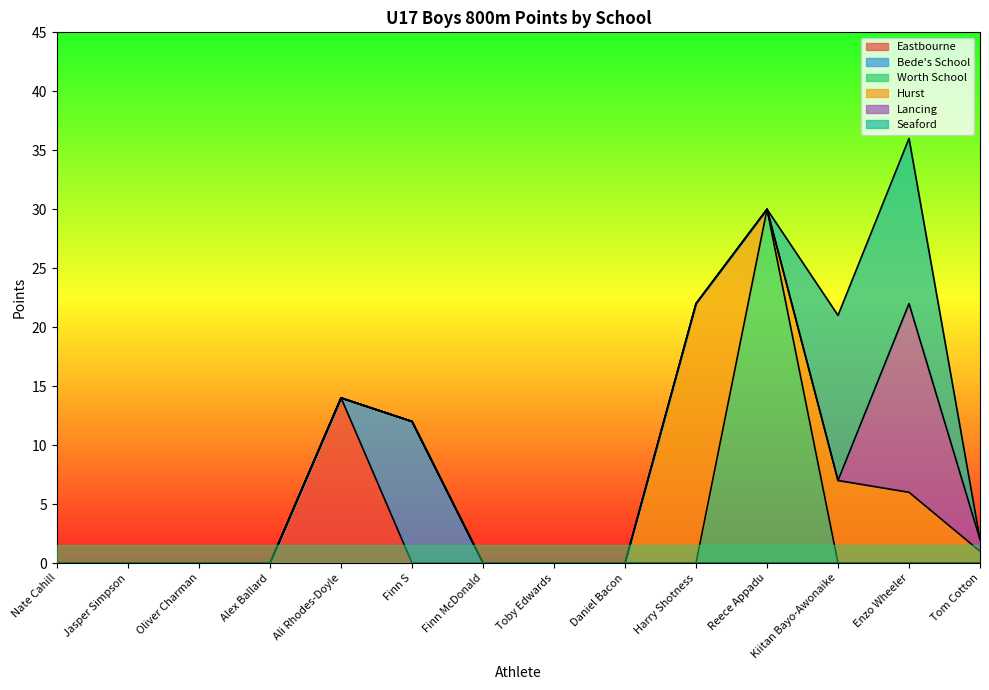

Reading left to right, what are all the values shown in this chart?

Eastbourne: Nate Cahill=0	Jasper Simpson=0	Oliver Charman=0	Alex Ballard=0	Ali Rhodes-Doyle=14	Finn S=0	Finn McDonald=0	Toby Edwards=0	Daniel Bacon=0	Harry Shotness=0	Reece Appadu=0	Kiitan Bayo-Awonaike=0	Enzo Wheeler=0	Tom Cotton=0
Bede's School: Nate Cahill=0	Jasper Simpson=0	Oliver Charman=0	Alex Ballard=0	Ali Rhodes-Doyle=0	Finn S=12	Finn McDonald=0	Toby Edwards=0	Daniel Bacon=0	Harry Shotness=0	Reece Appadu=0	Kiitan Bayo-Awonaike=0	Enzo Wheeler=0	Tom Cotton=0
Worth School: Nate Cahill=0	Jasper Simpson=0	Oliver Charman=0	Alex Ballard=0	Ali Rhodes-Doyle=0	Finn S=0	Finn McDonald=0	Toby Edwards=0	Daniel Bacon=0	Harry Shotness=0	Reece Appadu=30	Kiitan Bayo-Awonaike=0	Enzo Wheeler=0	Tom Cotton=0
Hurst: Nate Cahill=0	Jasper Simpson=0	Oliver Charman=0	Alex Ballard=0	Ali Rhodes-Doyle=0	Finn S=0	Finn McDonald=0	Toby Edwards=0	Daniel Bacon=0	Harry Shotness=22	Reece Appadu=0	Kiitan Bayo-Awonaike=7	Enzo Wheeler=6	Tom Cotton=1
Lancing: Nate Cahill=0	Jasper Simpson=0	Oliver Charman=0	Alex Ballard=0	Ali Rhodes-Doyle=0	Finn S=0	Finn McDonald=0	Toby Edwards=0	Daniel Bacon=0	Harry Shotness=0	Reece Appadu=0	Kiitan Bayo-Awonaike=0	Enzo Wheeler=16	Tom Cotton=1
Seaford: Nate Cahill=0	Jasper Simpson=0	Oliver Charman=0	Alex Ballard=0	Ali Rhodes-Doyle=0	Finn S=0	Finn McDonald=0	Toby Edwards=0	Daniel Bacon=0	Harry Shotness=0	Reece Appadu=0	Kiitan Bayo-Awonaike=14	Enzo Wheeler=14	Tom Cotton=0